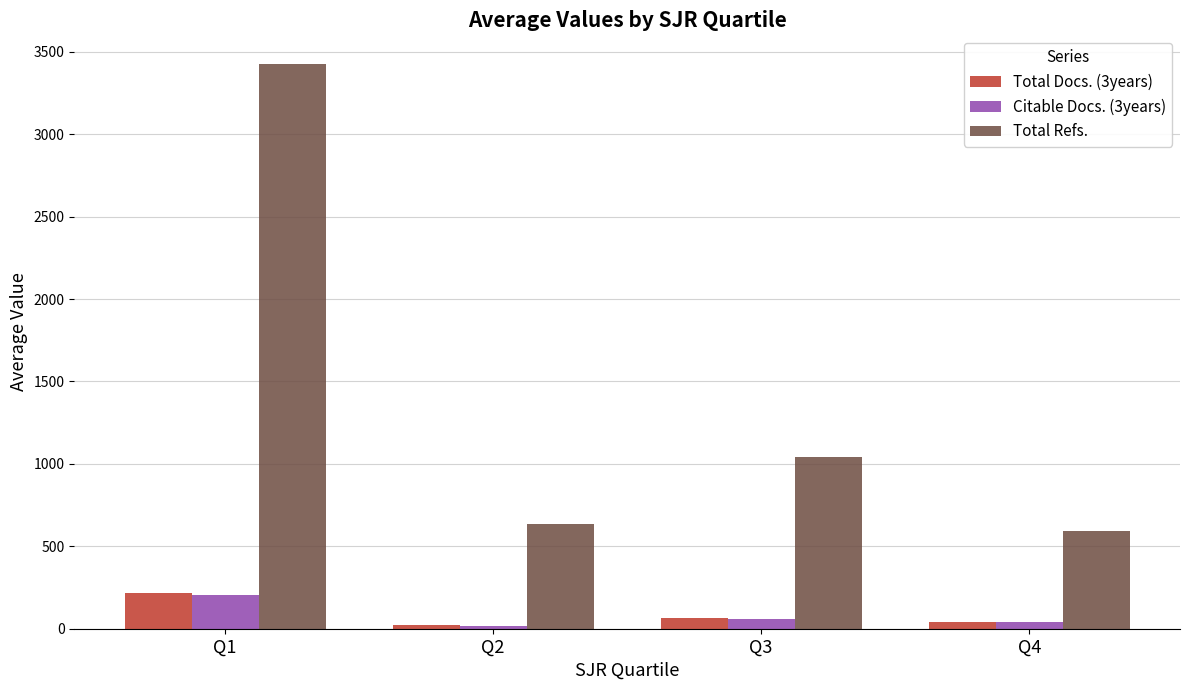

What is the difference between the maximum and minimum values in the Citable Docs. (3years) series?

182.7